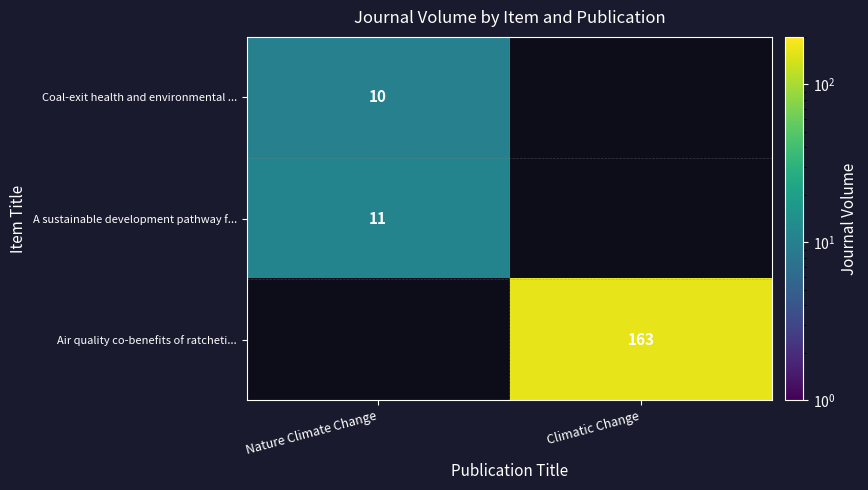

Is the value of A sustainable development pathway f... at Nature Climate Change greater than the value of Coal-exit health and environmental ... at Nature Climate Change?

Yes